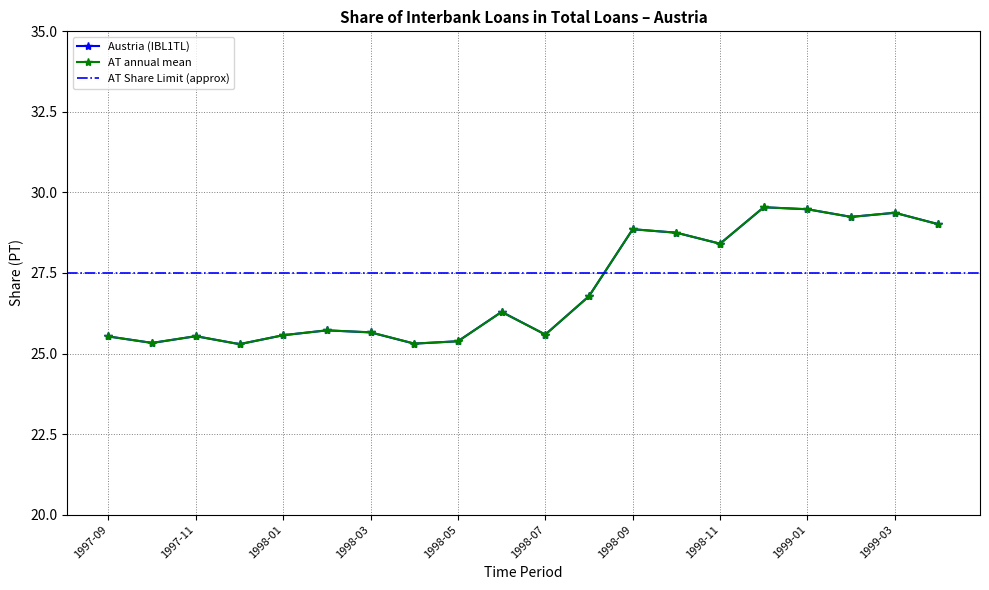

What is the sum of all values?

540.6